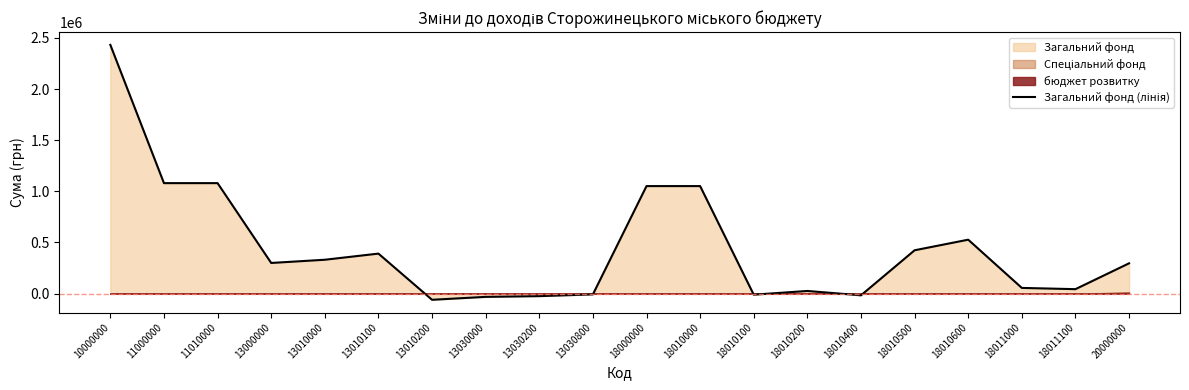

At which category does the chart reach its minimum across all series?

13010200